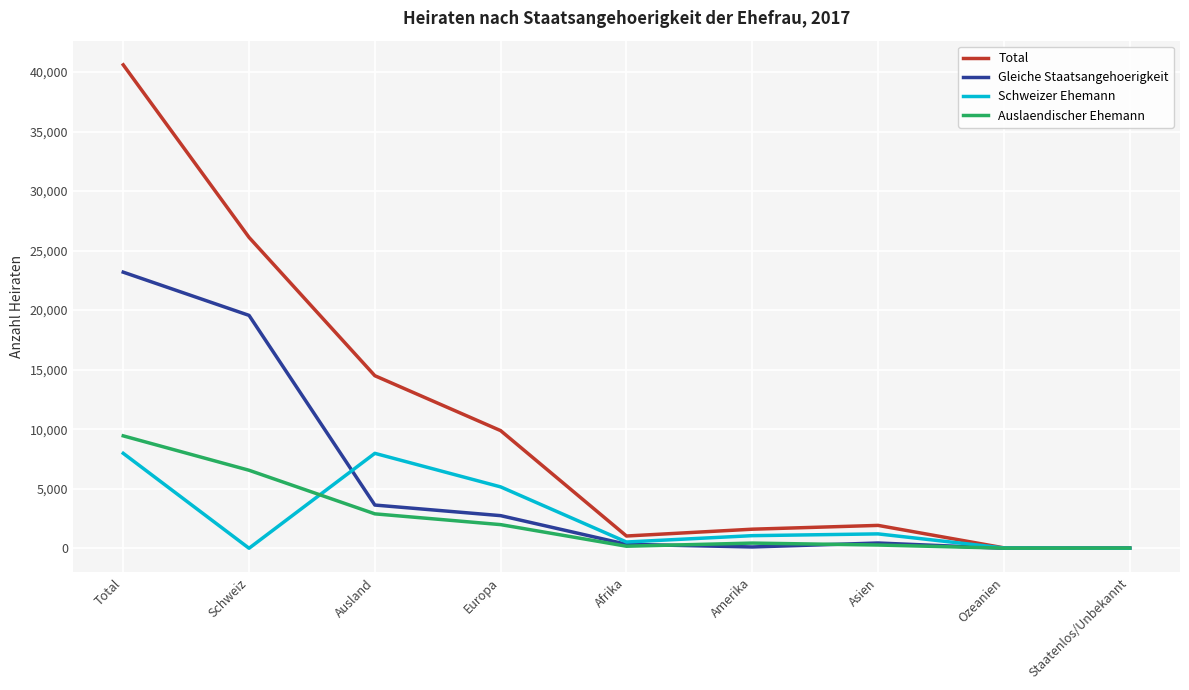

At which label does Schweizer Ehemann first exceed 1058?

Total